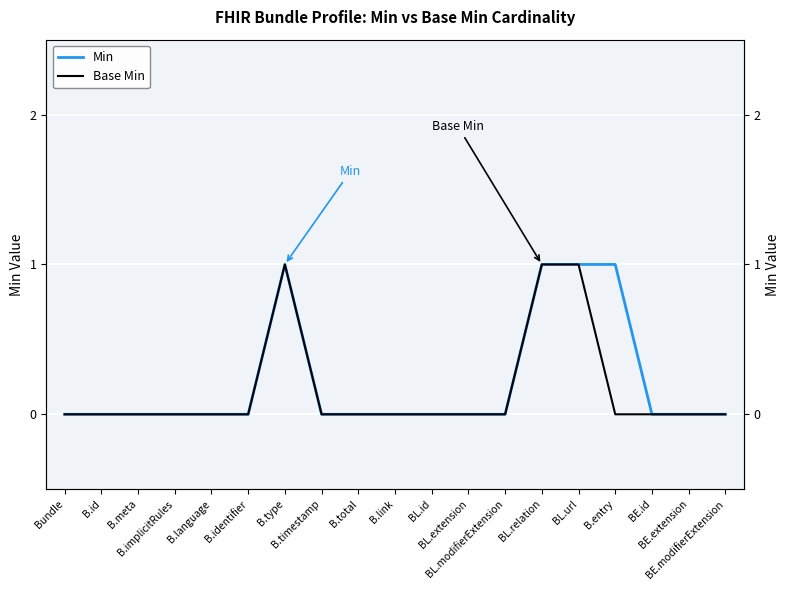

Which series has the widest spread of values?

Min